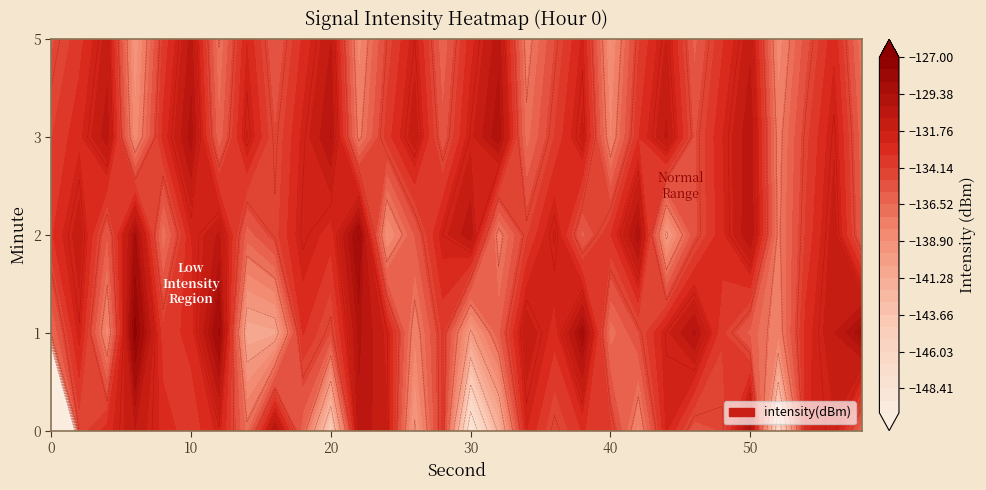

Between 23 and 6, which is larger?

6